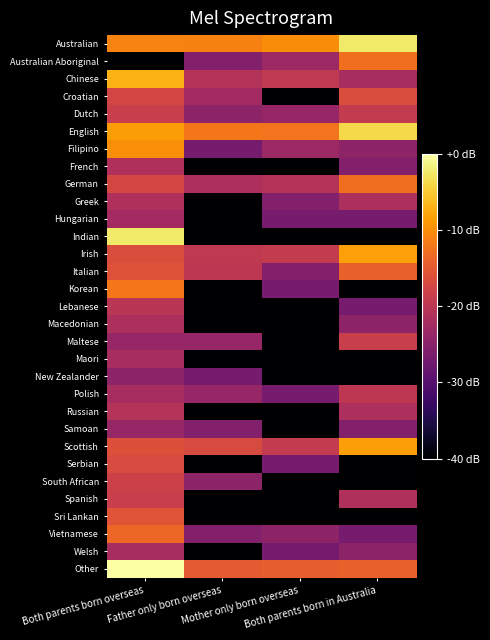

Reading left to right, transcribe all the data shown in this chart.

Australian: Both parents born overseas=-10.8	Father only born overseas=-11.0	Mother only born overseas=-10.1	Both parents born in Australia=-2.4
Australian Aboriginal: Both parents born overseas=-91.5	Father only born overseas=-25.5	Mother only born overseas=-23.1	Both parents born in Australia=-12.7
Chinese: Both parents born overseas=-7.1	Father only born overseas=-20.7	Mother only born overseas=-19.5	Both parents born in Australia=-22.0
Croatian: Both parents born overseas=-17.4	Father only born overseas=-22.5	Mother only born overseas=-91.5	Both parents born in Australia=-16.5
Dutch: Both parents born overseas=-18.5	Father only born overseas=-24.5	Mother only born overseas=-23.7	Both parents born in Australia=-19.2
English: Both parents born overseas=-8.7	Father only born overseas=-11.9	Mother only born overseas=-12.2	Both parents born in Australia=-3.8
Filipino: Both parents born overseas=-10.0	Father only born overseas=-26.7	Mother only born overseas=-23.1	Both parents born in Australia=-24.5
French: Both parents born overseas=-21.1	Father only born overseas=-91.5	Mother only born overseas=-91.5	Both parents born in Australia=-25.5
German: Both parents born overseas=-17.2	Father only born overseas=-21.5	Mother only born overseas=-20.7	Both parents born in Australia=-12.8
Greek: Both parents born overseas=-21.1	Father only born overseas=-91.5	Mother only born overseas=-25.5	Both parents born in Australia=-21.5
Hungarian: Both parents born overseas=-22.5	Father only born overseas=-91.5	Mother only born overseas=-26.7	Both parents born in Australia=-26.7
Indian: Both parents born overseas=-2.4	Father only born overseas=-91.5	Mother only born overseas=-91.5	Both parents born in Australia=-91.5
Irish: Both parents born overseas=-16.5	Father only born overseas=-19.5	Mother only born overseas=-19.2	Both parents born in Australia=-8.3
Italian: Both parents born overseas=-15.8	Father only born overseas=-19.8	Mother only born overseas=-25.5	Both parents born in Australia=-14.2
Korean: Both parents born overseas=-12.0	Father only born overseas=-91.5	Mother only born overseas=-26.7	Both parents born in Australia=-91.5
Lebanese: Both parents born overseas=-20.1	Father only born overseas=-91.5	Mother only born overseas=-91.5	Both parents born in Australia=-26.7
Macedonian: Both parents born overseas=-21.5	Father only born overseas=-91.5	Mother only born overseas=-91.5	Both parents born in Australia=-24.5
Maltese: Both parents born overseas=-23.7	Father only born overseas=-23.7	Mother only born overseas=-91.5	Both parents born in Australia=-18.5
Maori: Both parents born overseas=-22.0	Father only born overseas=-91.5	Mother only born overseas=-91.5	Both parents born in Australia=-91.5
New Zealander: Both parents born overseas=-24.5	Father only born overseas=-26.7	Mother only born overseas=-91.5	Both parents born in Australia=-91.5
Polish: Both parents born overseas=-22.0	Father only born overseas=-23.7	Mother only born overseas=-26.7	Both parents born in Australia=-19.8
Russian: Both parents born overseas=-20.7	Father only born overseas=-91.5	Mother only born overseas=-91.5	Both parents born in Australia=-21.5
Samoan: Both parents born overseas=-23.7	Father only born overseas=-25.5	Mother only born overseas=-91.5	Both parents born in Australia=-25.5
Scottish: Both parents born overseas=-16.1	Father only born overseas=-16.7	Mother only born overseas=-19.2	Both parents born in Australia=-8.6
Serbian: Both parents born overseas=-16.7	Father only born overseas=-91.5	Mother only born overseas=-26.7	Both parents born in Australia=-91.5
South African: Both parents born overseas=-18.1	Father only born overseas=-24.5	Mother only born overseas=-91.5	Both parents born in Australia=-91.5
Spanish: Both parents born overseas=-18.5	Father only born overseas=-91.5	Mother only born overseas=-91.5	Both parents born in Australia=-21.1
Sri Lankan: Both parents born overseas=-15.6	Father only born overseas=-91.5	Mother only born overseas=-91.5	Both parents born in Australia=-91.5
Vietnamese: Both parents born overseas=-13.6	Father only born overseas=-25.5	Mother only born overseas=-24.5	Both parents born in Australia=-26.7
Welsh: Both parents born overseas=-22.0	Father only born overseas=-91.5	Mother only born overseas=-26.7	Both parents born in Australia=-24.5
Other: Both parents born overseas=0.0	Father only born overseas=-14.9	Mother only born overseas=-14.5	Both parents born in Australia=-14.2